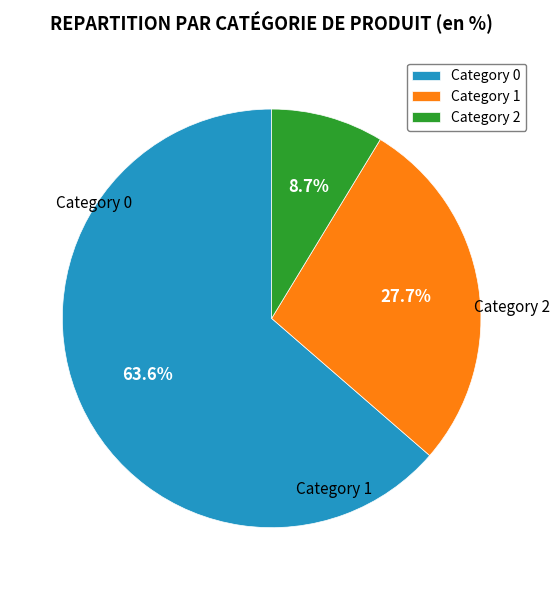

How many segments does this pie chart have?

3